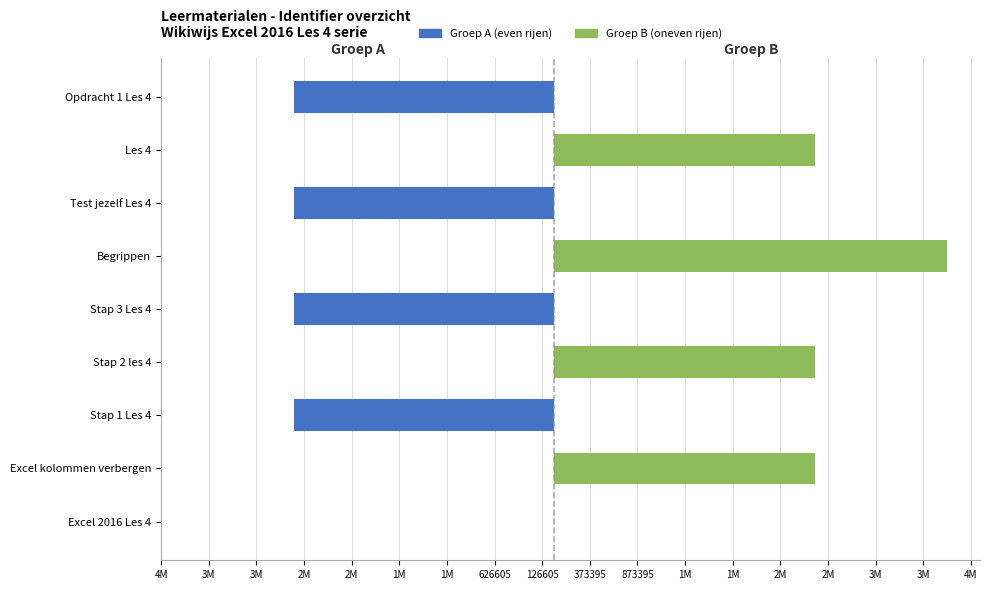

Which series has the widest spread of values?

Groep B (oneven rijen)